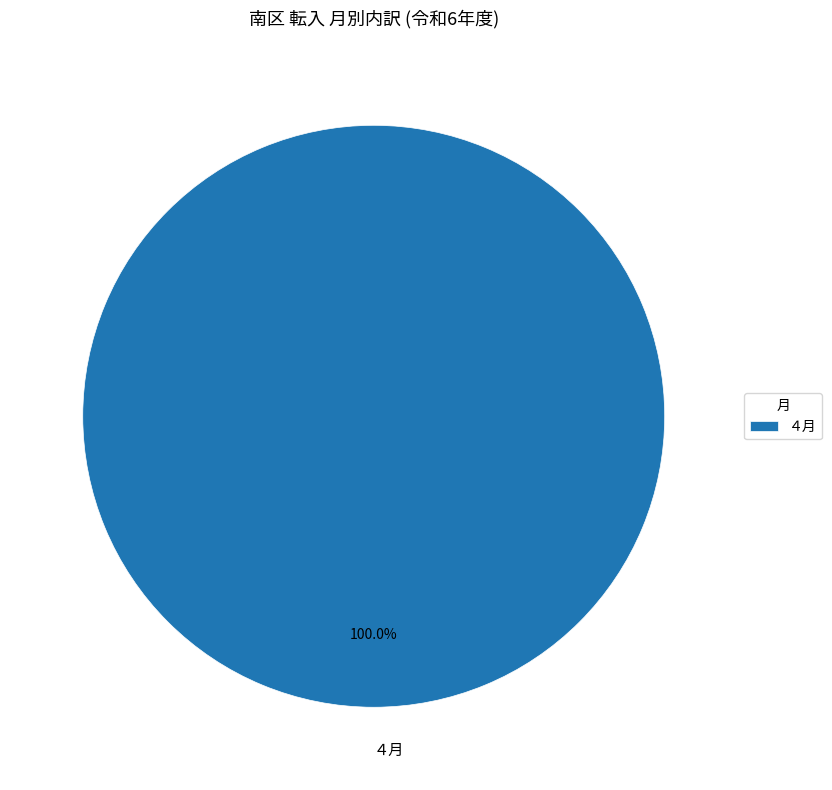

Count the number of slices in the pie.

1